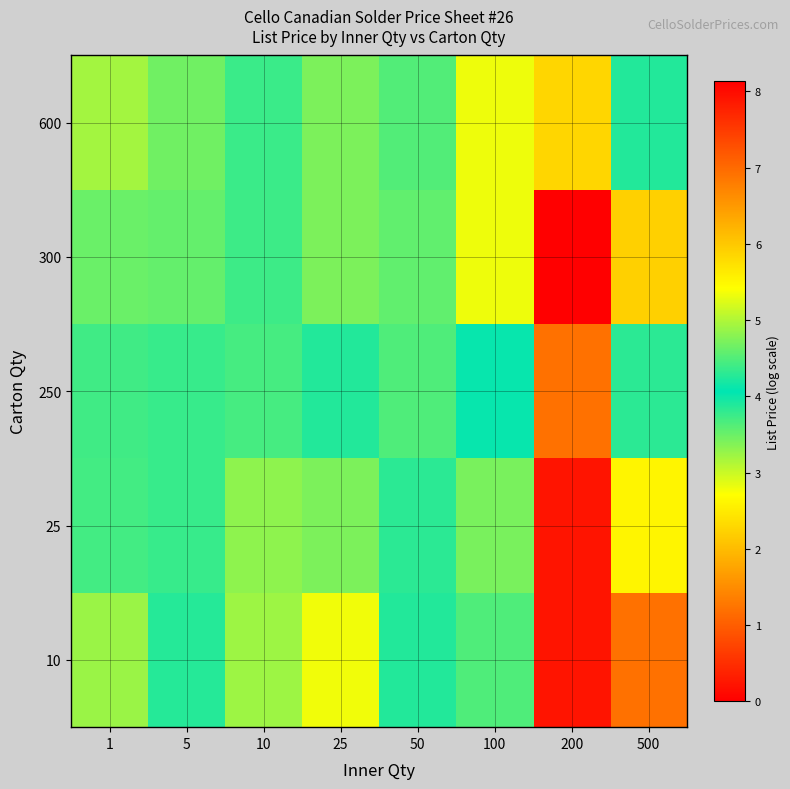

At which category does the chart reach its minimum across all series?

100